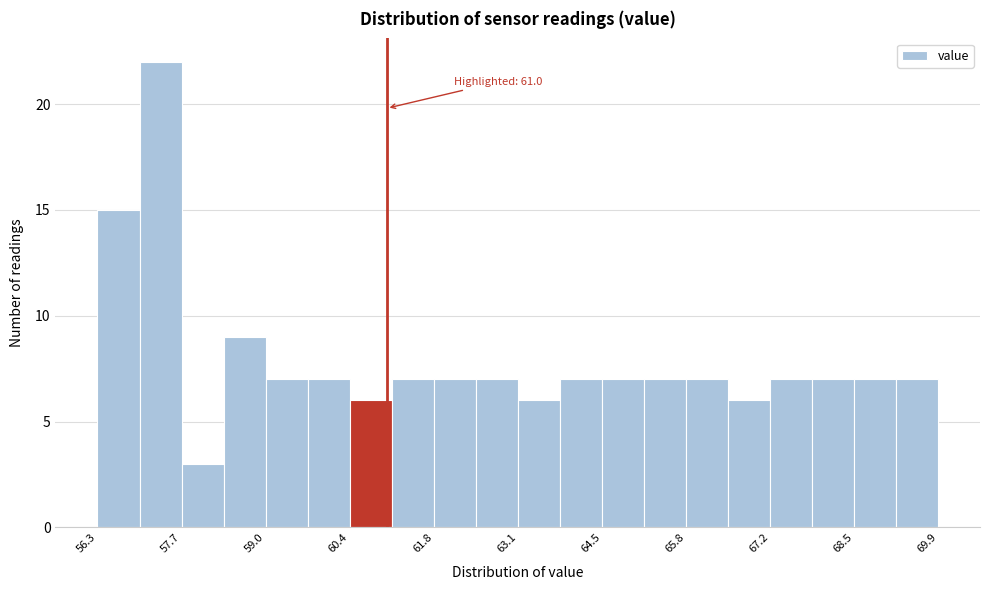

Read against the x-axis, roughly where is the centre of the tallest bar?

57.4